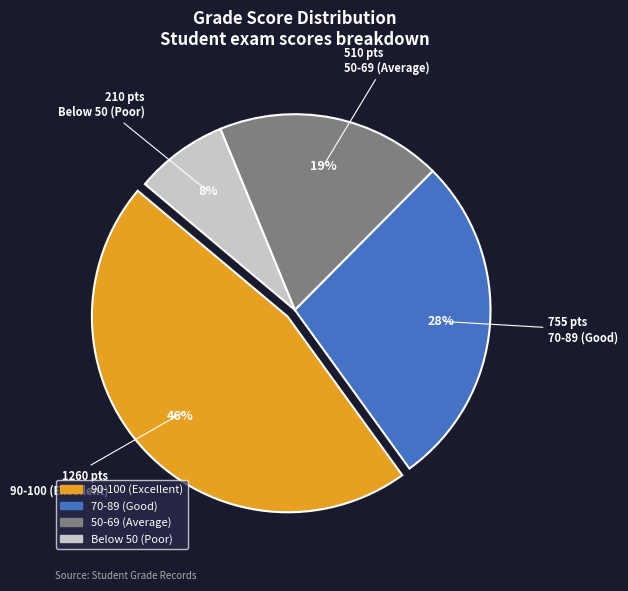

Does any single category account for the majority?

No